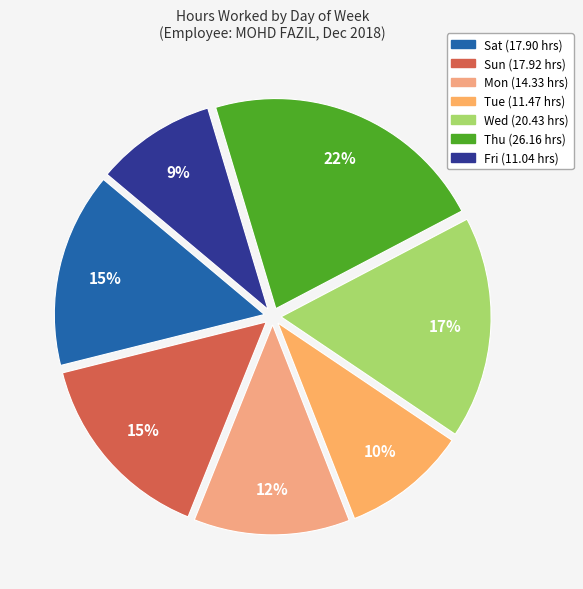

To the nearest percent, what is the average slice percentage?

14%